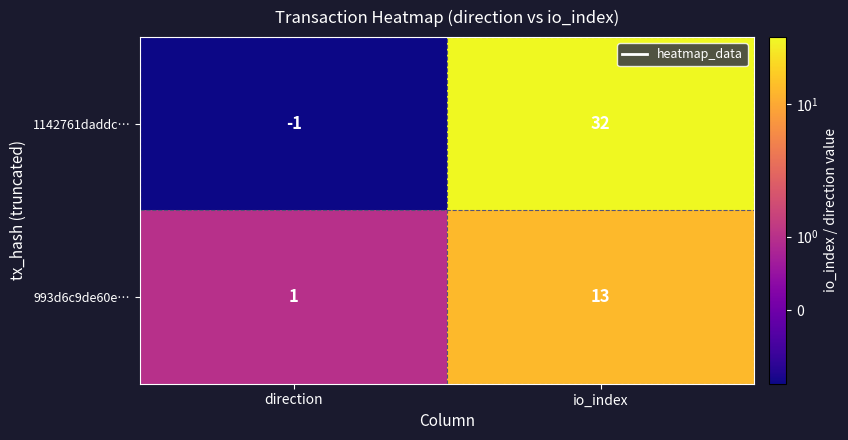

At which category is the sum across all series the highest?

io_index